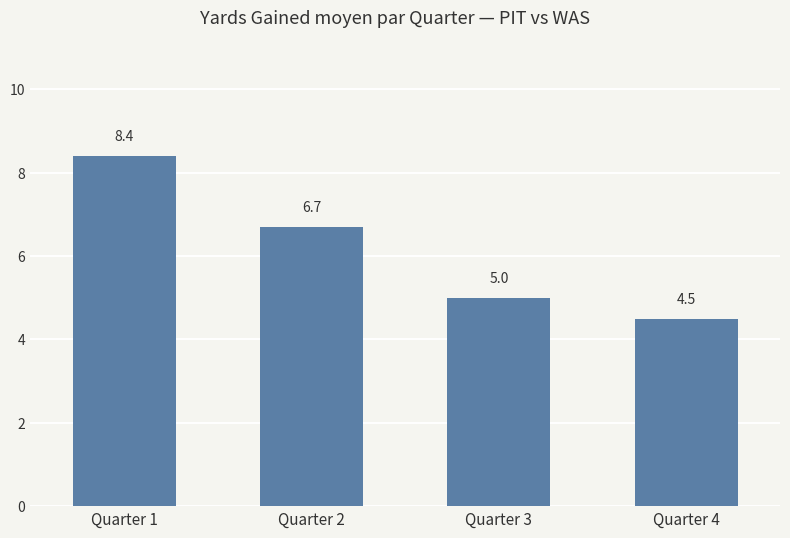

What is the value of the 2nd bar from the left?

6.7